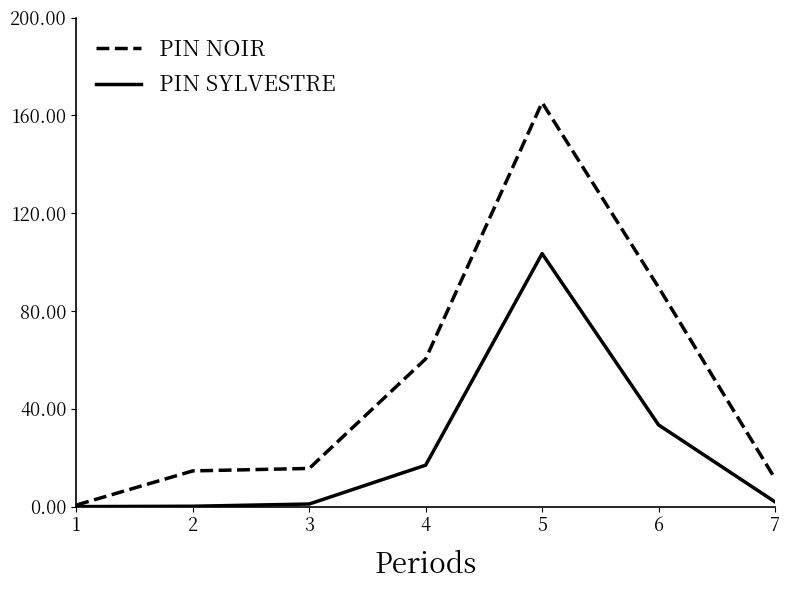

List the series in order of their overall mean, highest first.

PIN NOIR, PIN SYLVESTRE